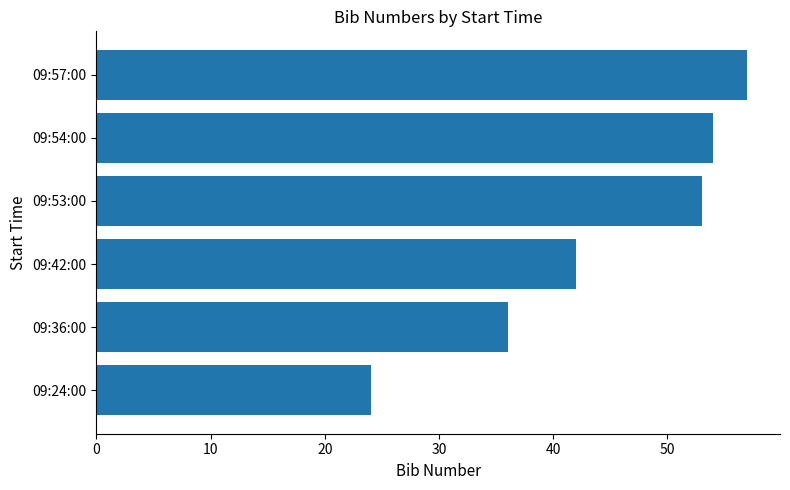

Rank the categories by value from highest to lowest.

09:57:00, 09:54:00, 09:53:00, 09:42:00, 09:36:00, 09:24:00